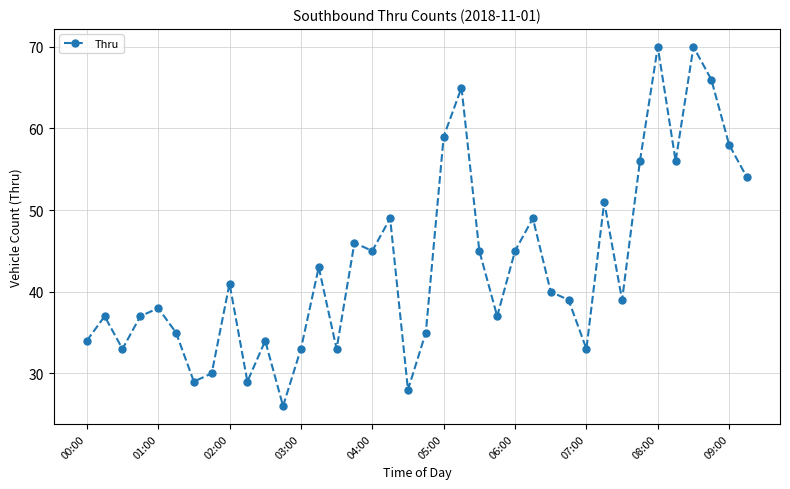

What is the value of the 17th point from the left?

45